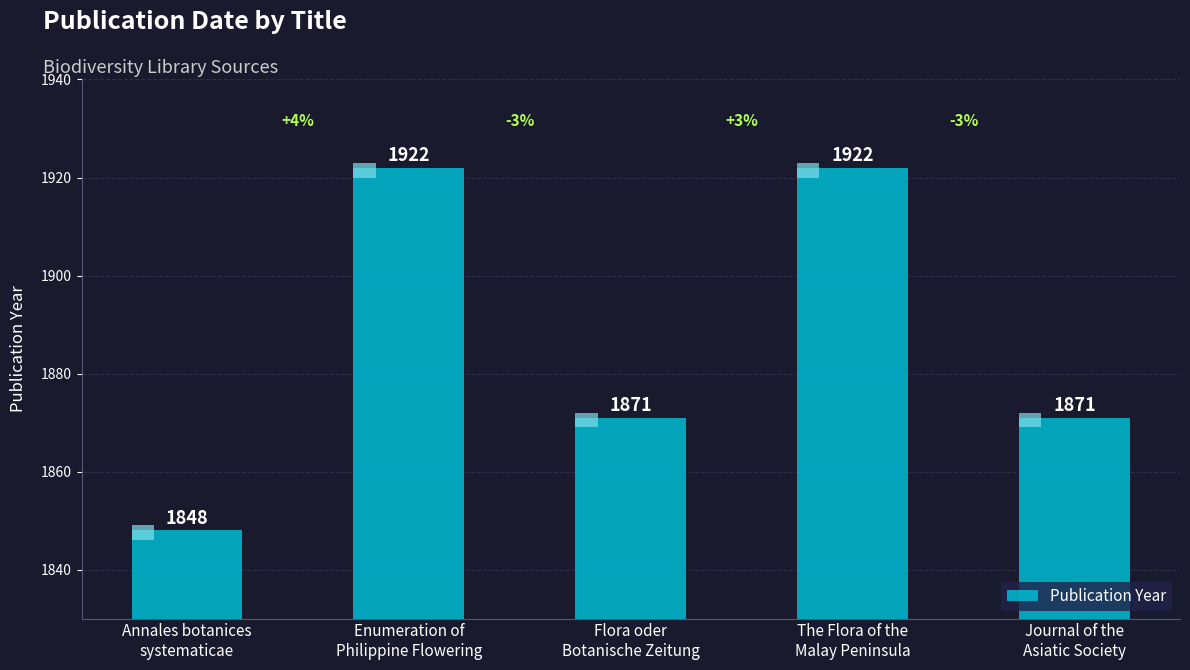

At which category does the chart reach its peak across all series?

Enumeration of
Philippine Flowering